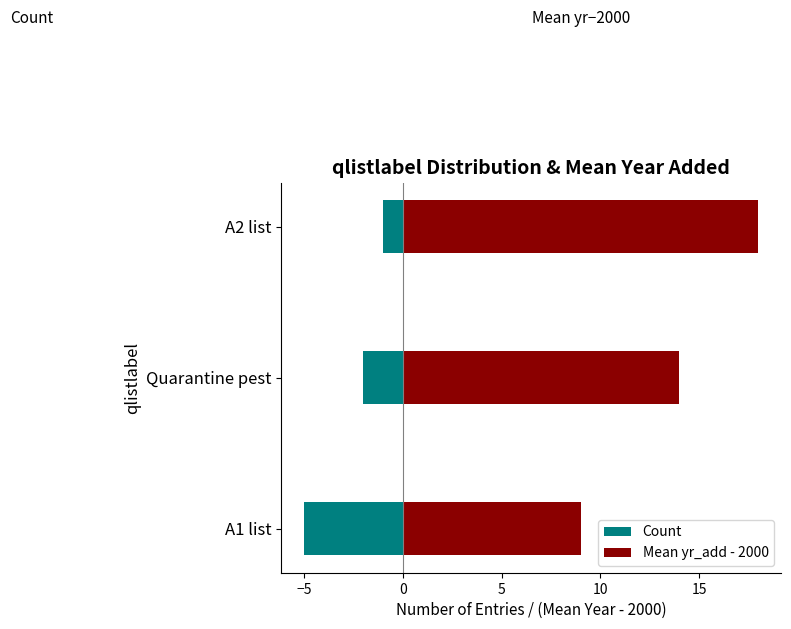

What is the smallest value displayed?

-5